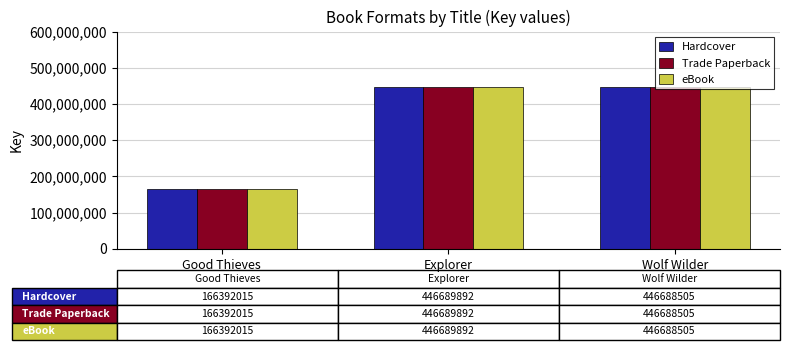

Is it true that Trade Paperback equals 446688505 at Wolf Wilder?

True